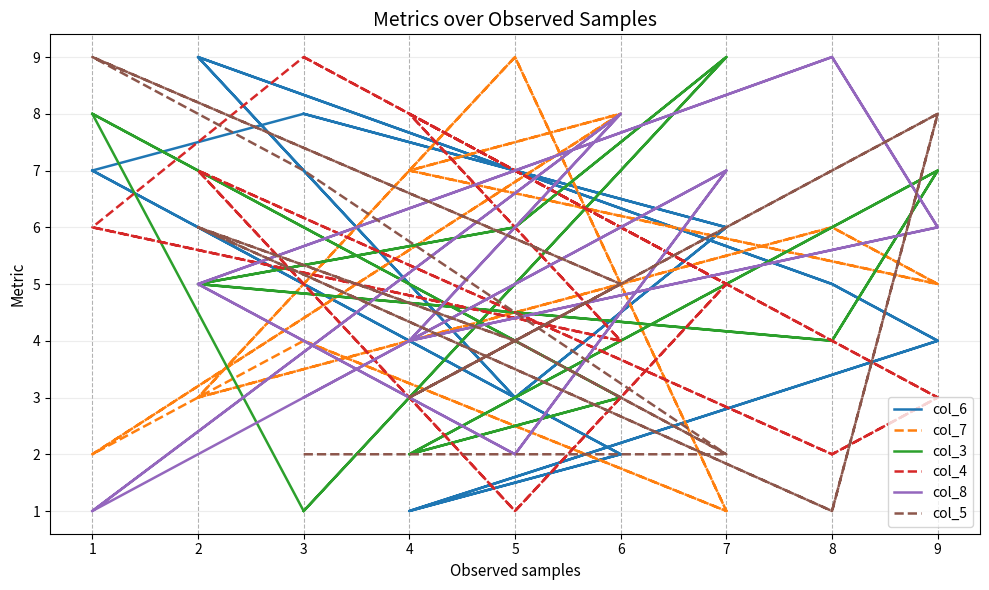

How many values in the col_7 series are below 5?

8